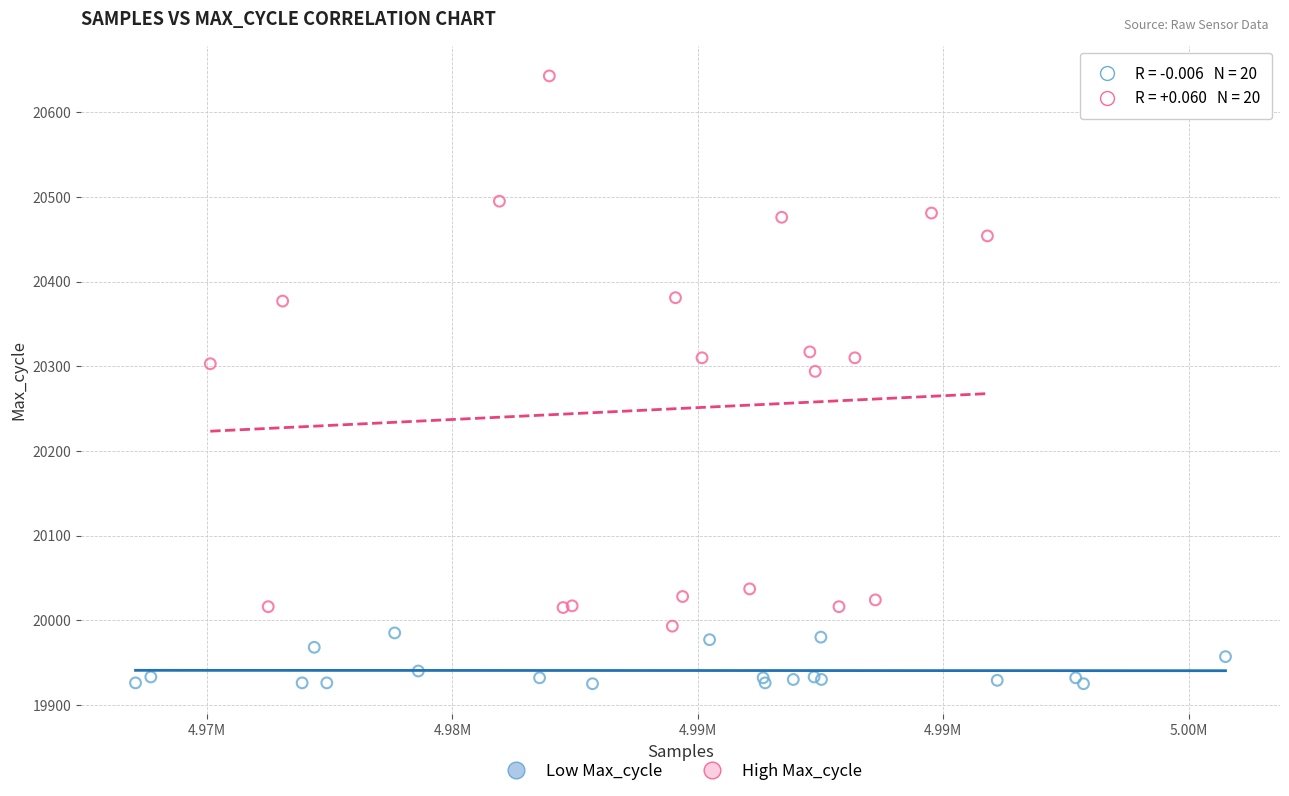

Which series has the widest spread of Y values?

High Max_cycle